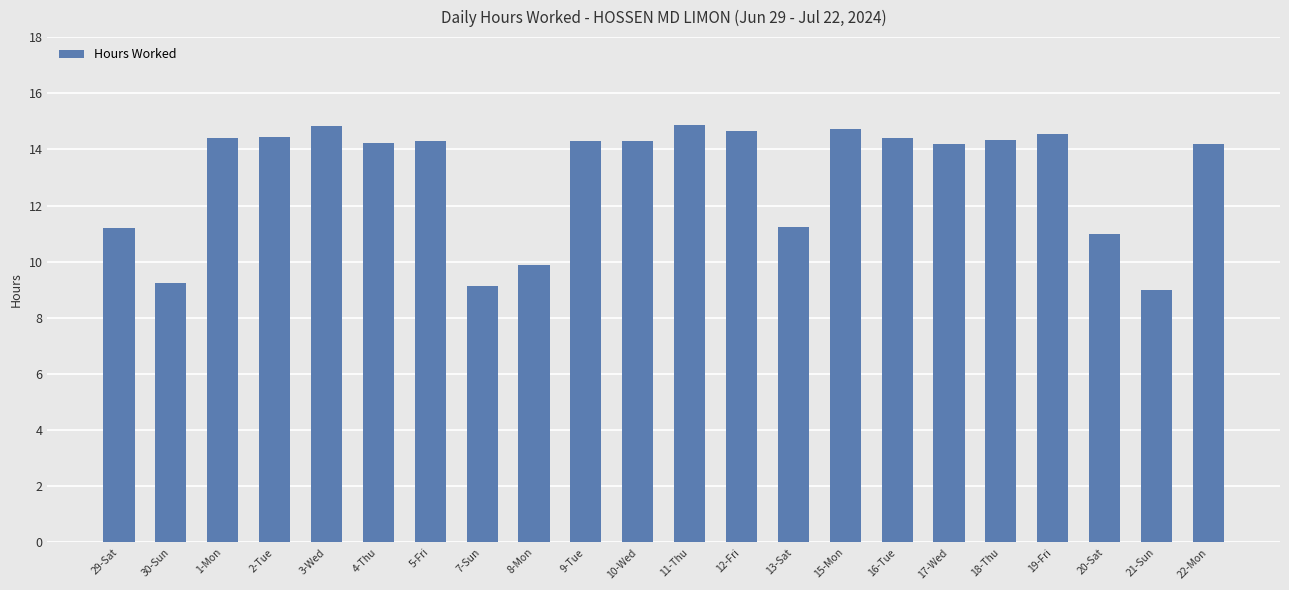

What position from the left is 12-Fri?

13